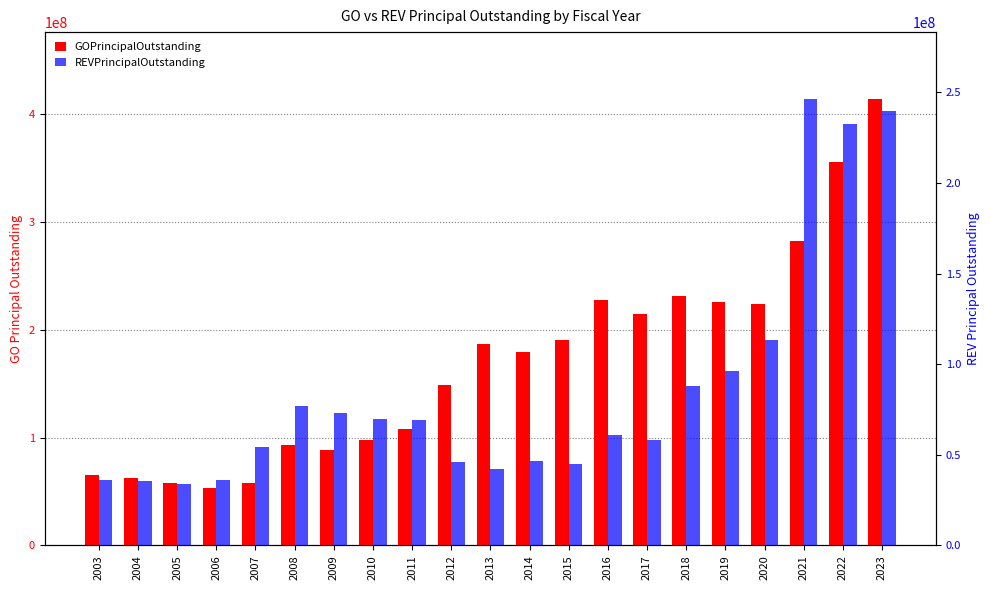

What is the total value across all series at 2018?

319920000